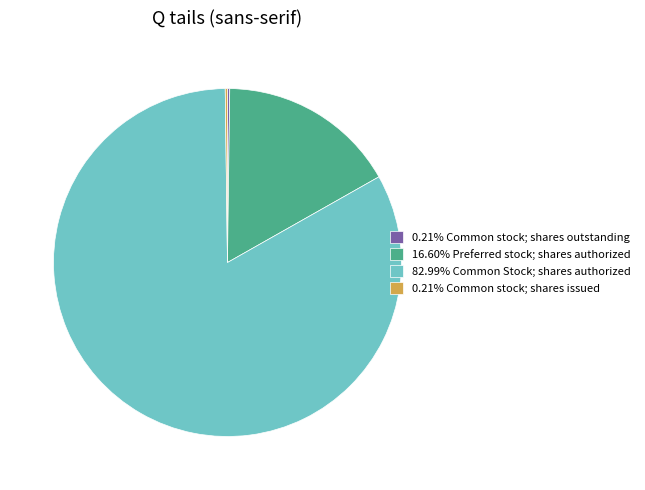

Does 82.99% Common Stock; shares authorized represent more than half of the total?

Yes